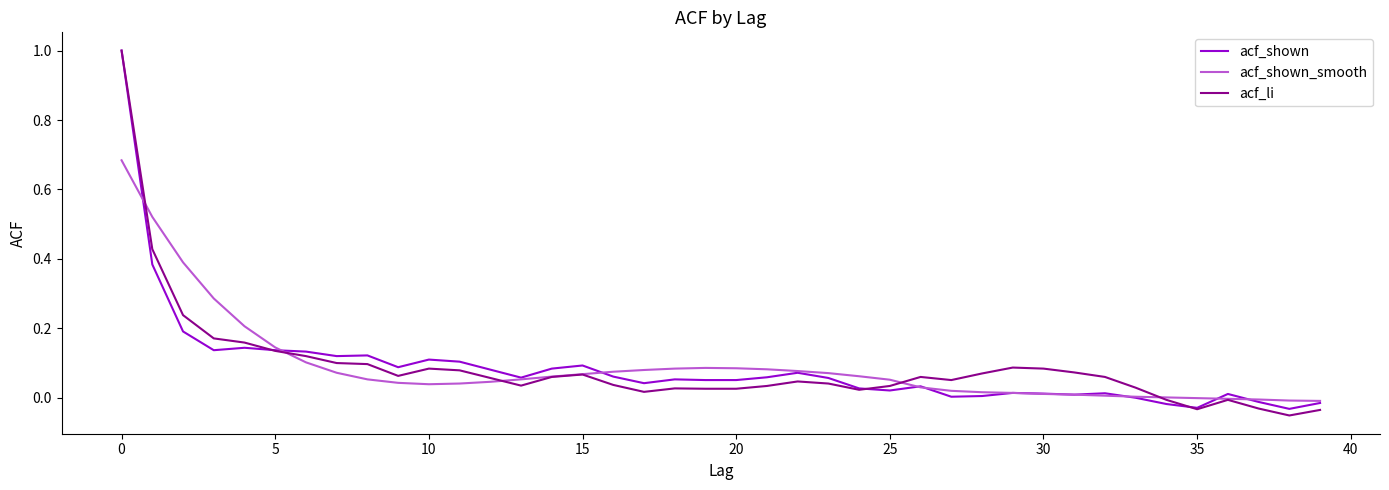

True or false: acf_shown_smooth and acf_shown intersect in this chart.

True